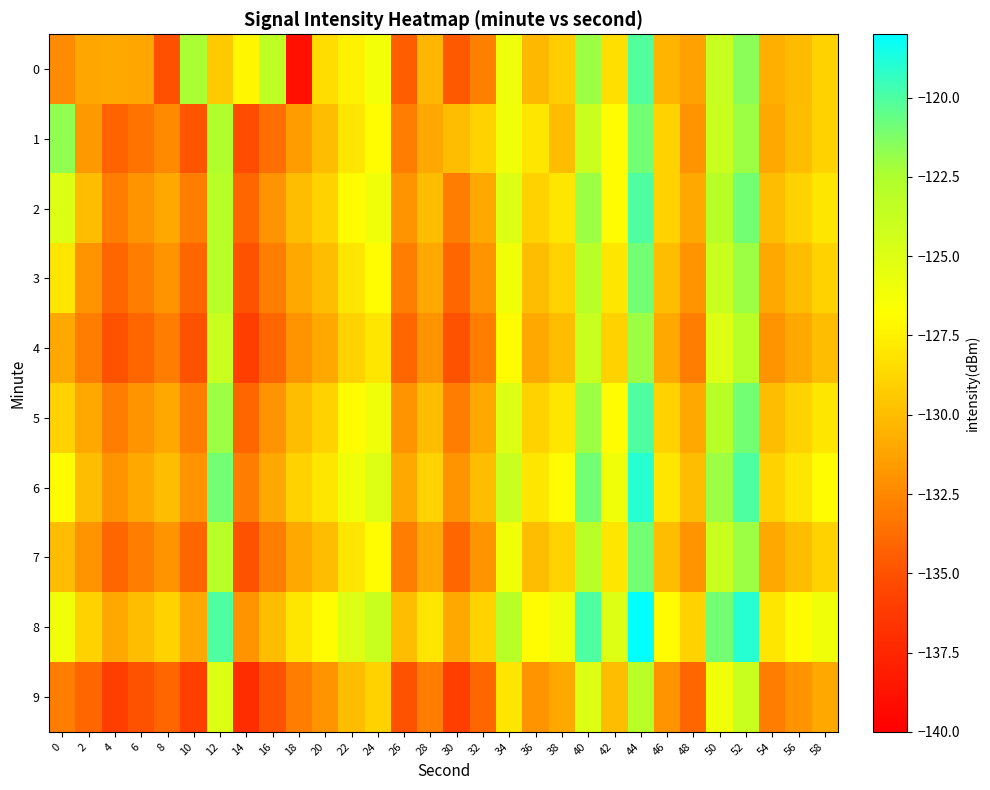

Which category has the lowest value across all series?

18